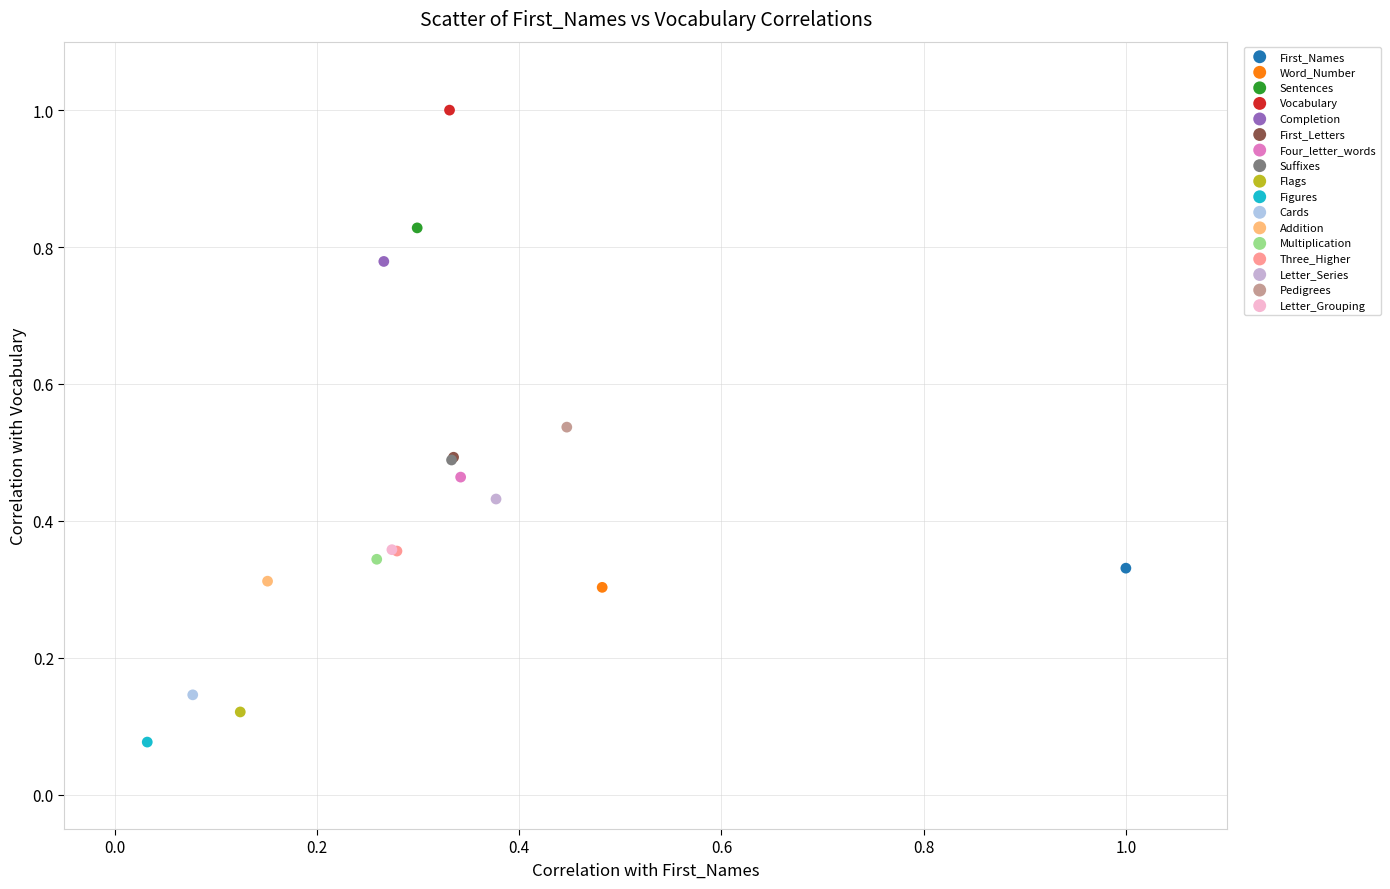

Which series reaches the maximum Y coordinate?

Vocabulary